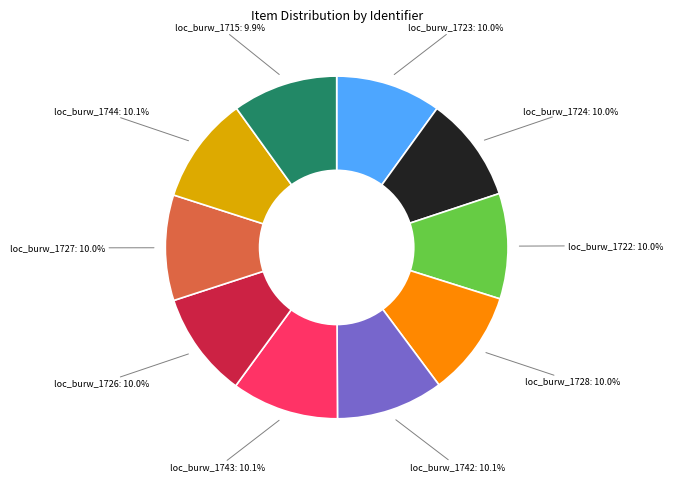

Does any single category account for the majority?

No